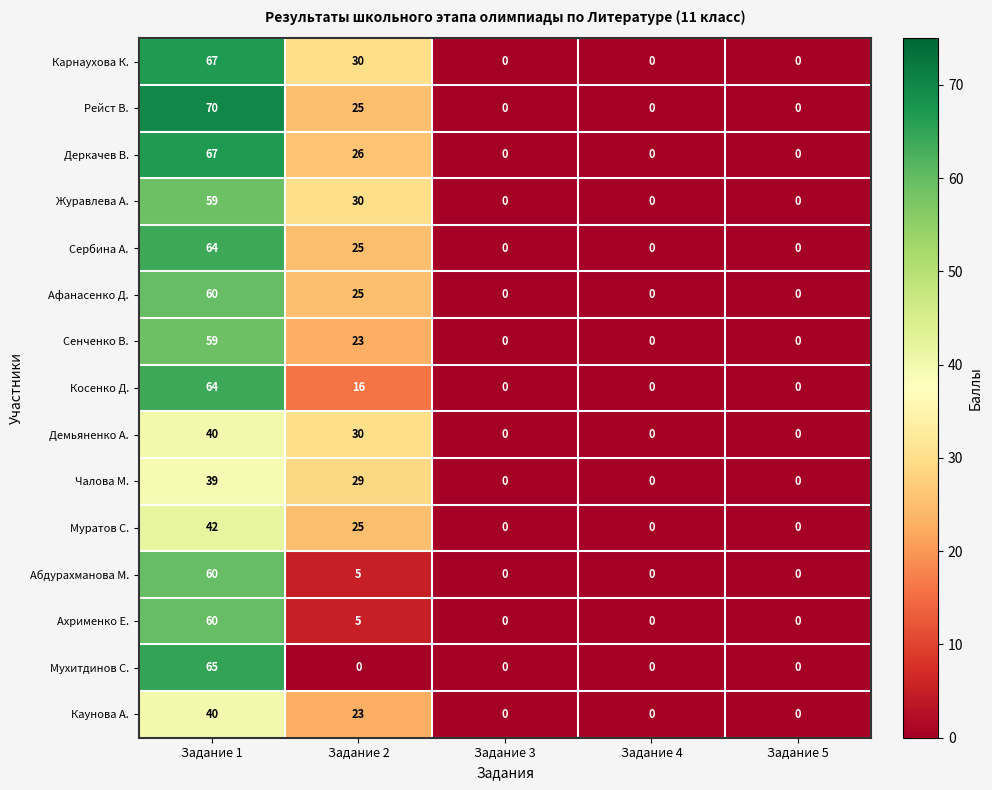

Which category has the highest value across all series?

Задание 1